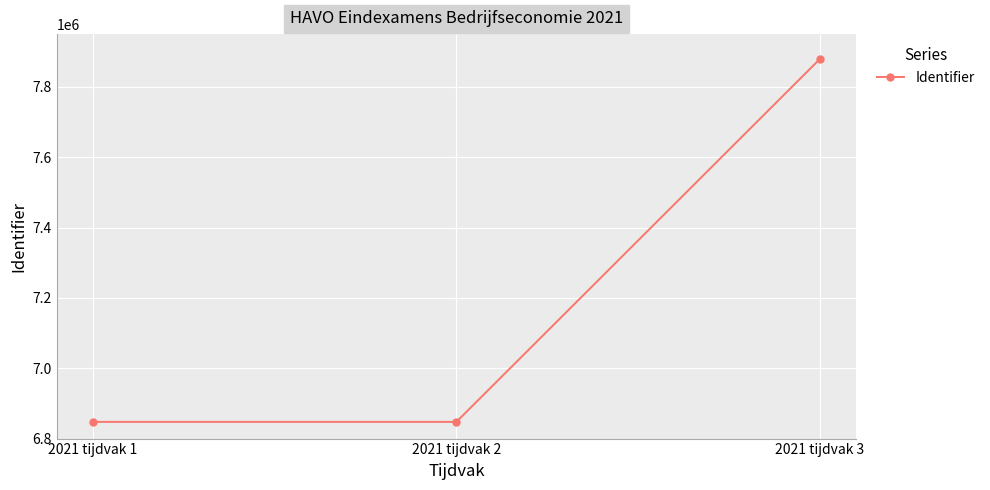

What is the smallest value displayed?

6847515